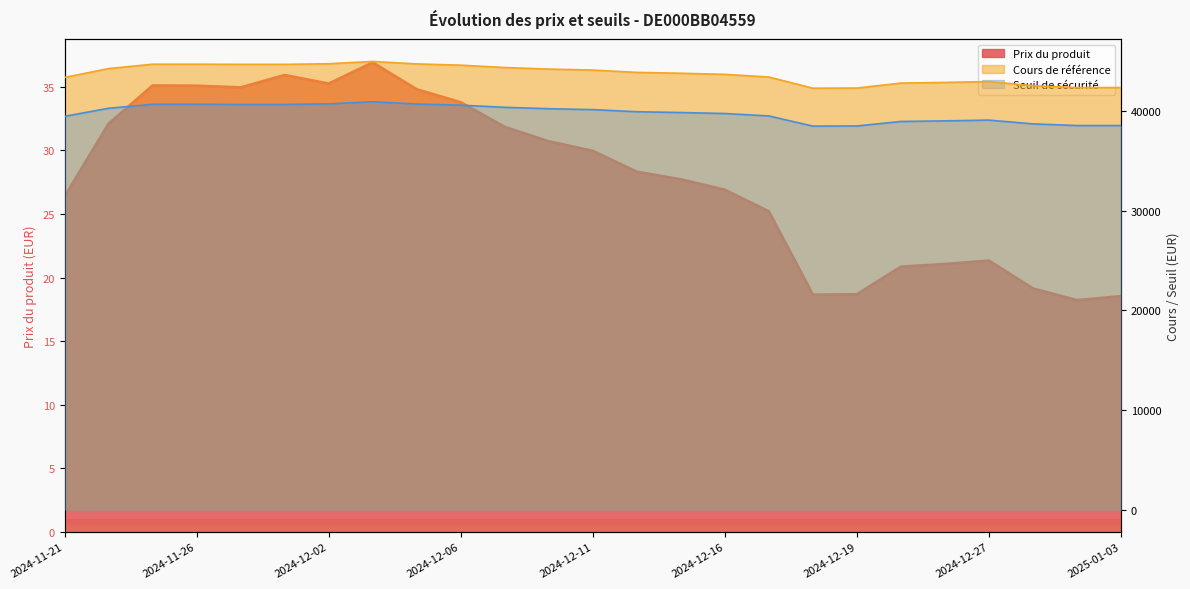

What is the difference between the highest and lowest values at 2024-12-05?

44730.9